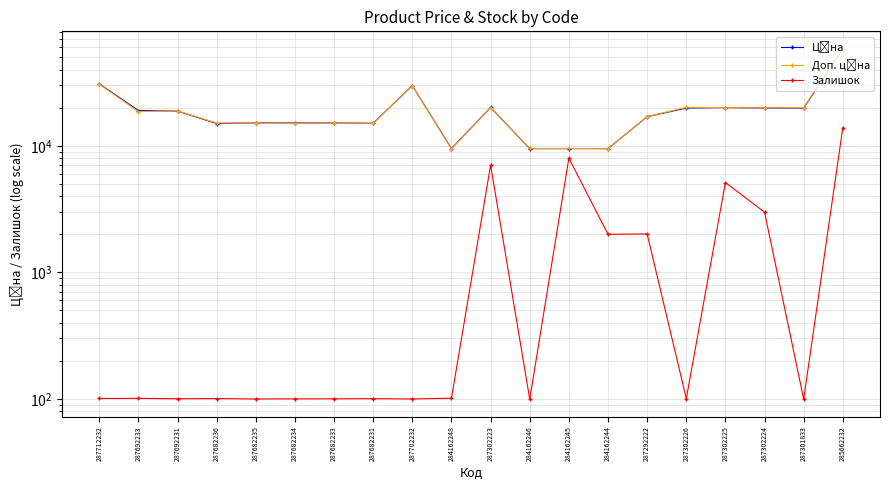

Is this an area chart (filled region under the line)?

No